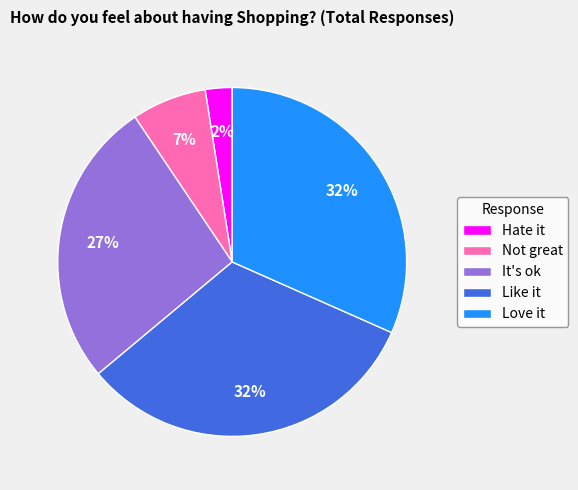

What percentage is the Hate it slice, to the nearest percent?

2%